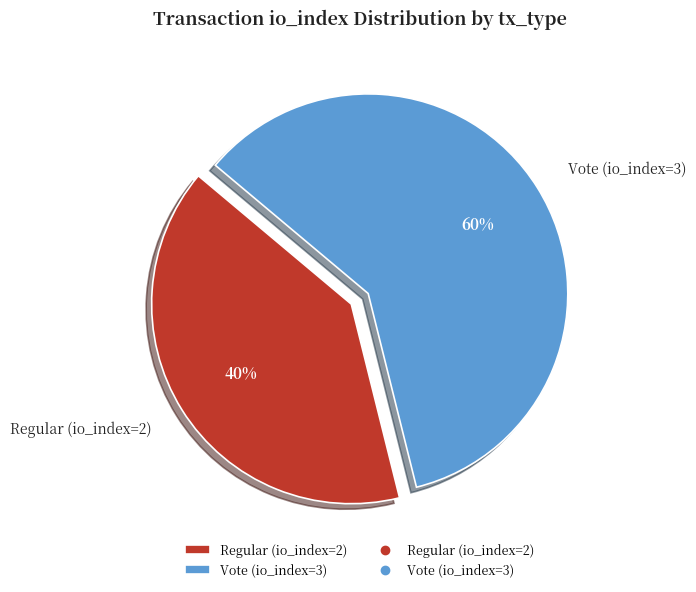

Is there any slice that represents more than half of the pie?

Yes